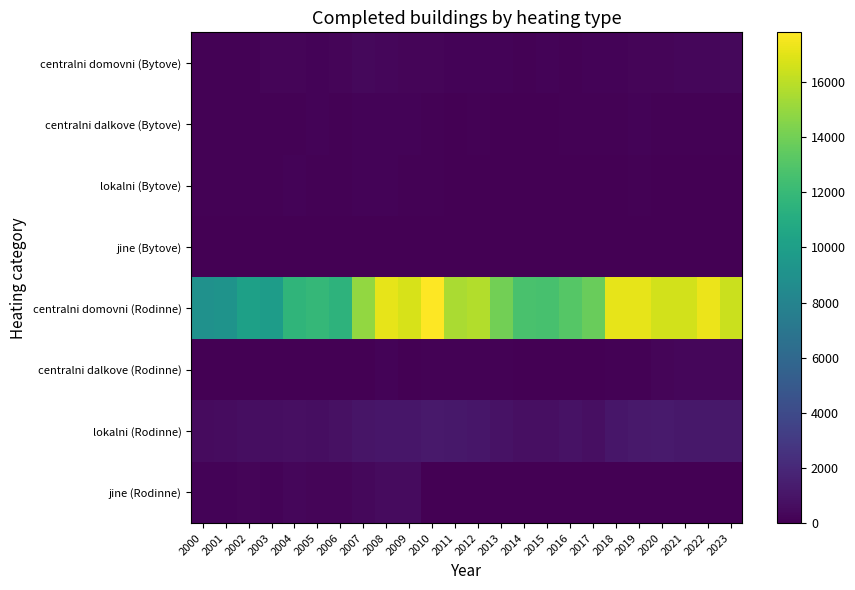

Between 2001 and 2013, which series saw the biggest shift?

centralni domovni (Rodinne)